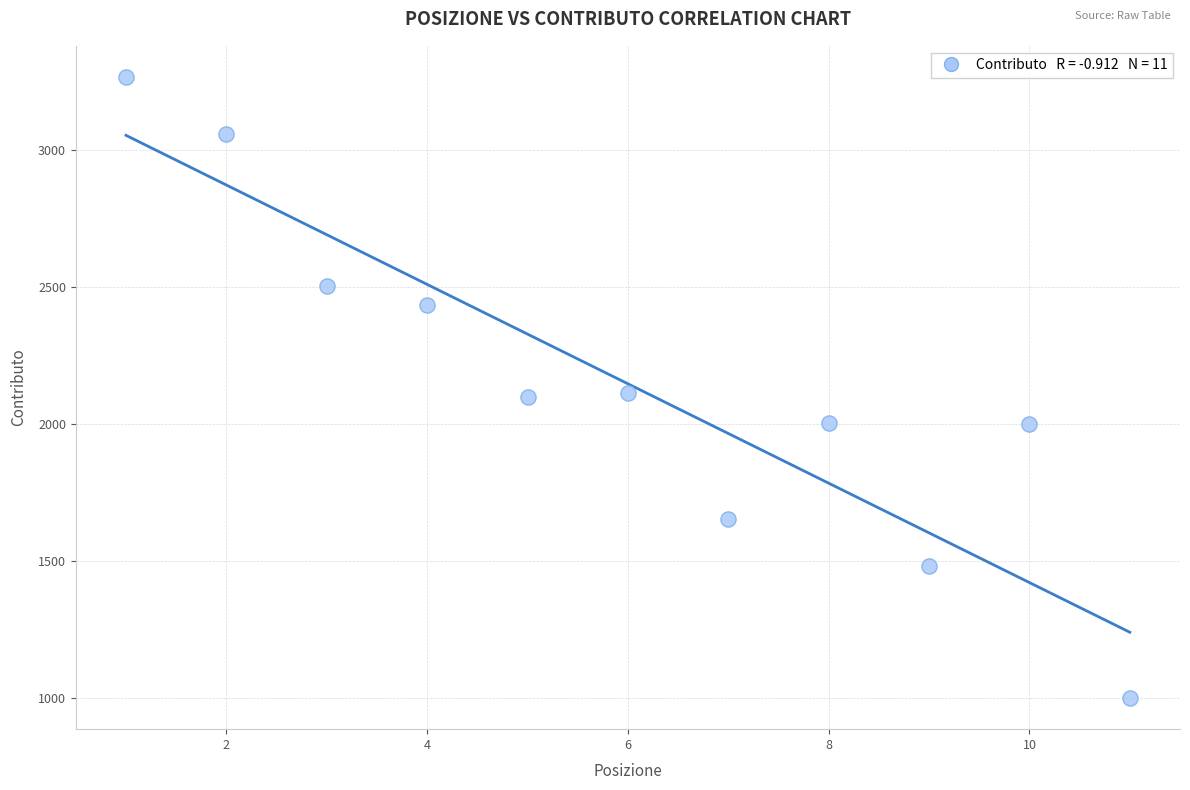

What is the average Y value?

2146